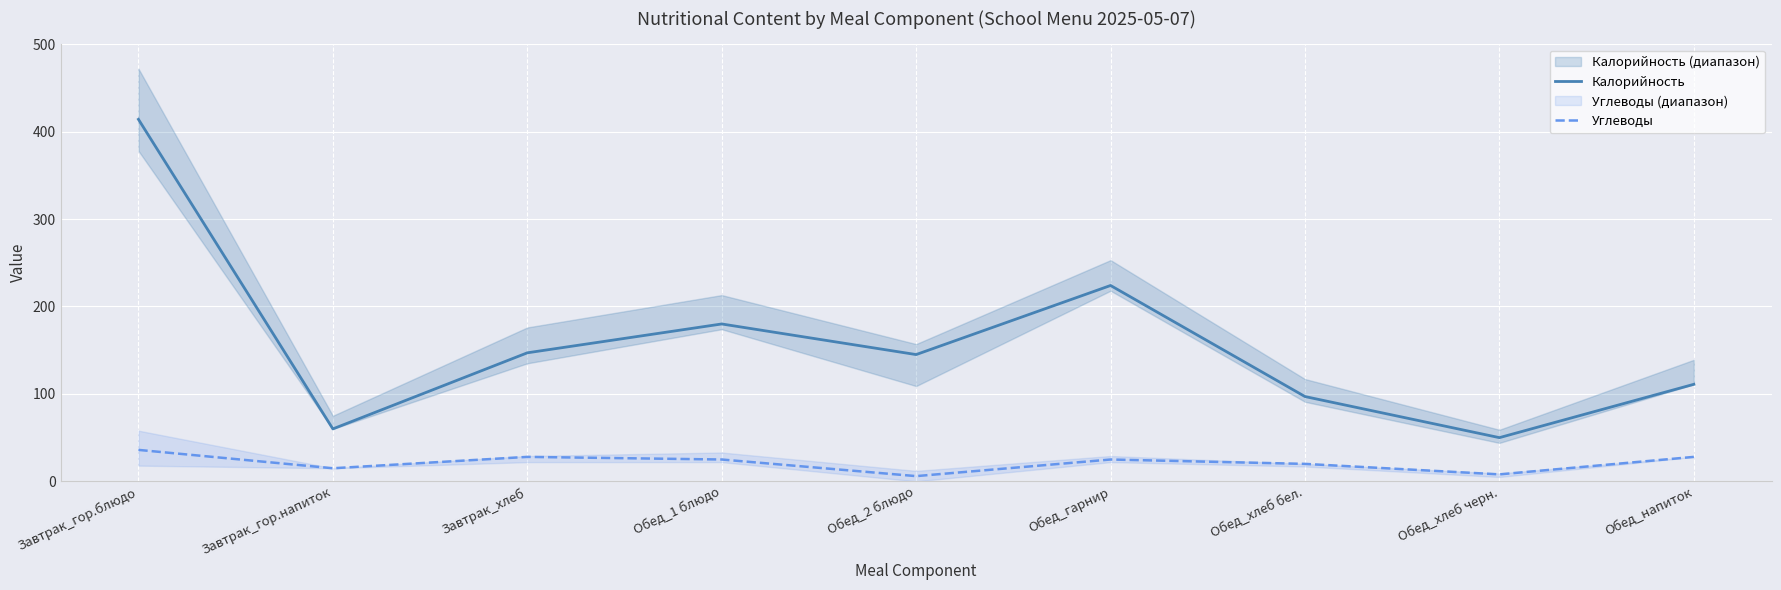

List the labels in order of Углеводы value, smallest first.

Обед_2 блюдо, Обед_хлеб черн., Завтрак_гор.напиток, Обед_хлеб бел., Обед_1 блюдо, Обед_гарнир, Завтрак_хлеб, Обед_напиток, Завтрак_гор.блюдо